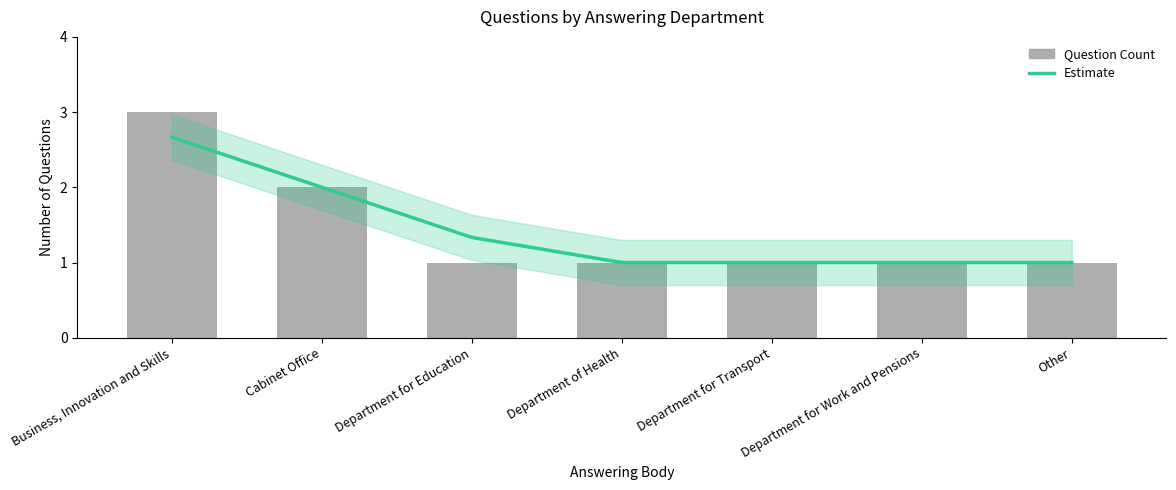

Count the number of categories in the chart.

7